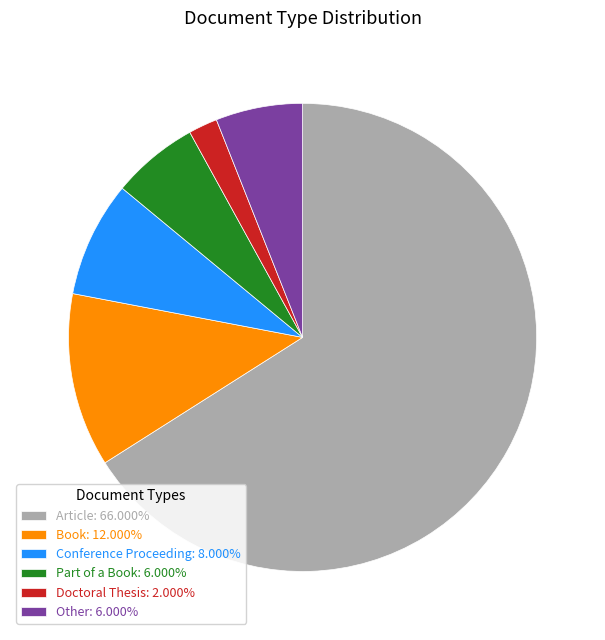

Is the sum of Conference Proceeding and Doctoral Thesis greater than half?

No